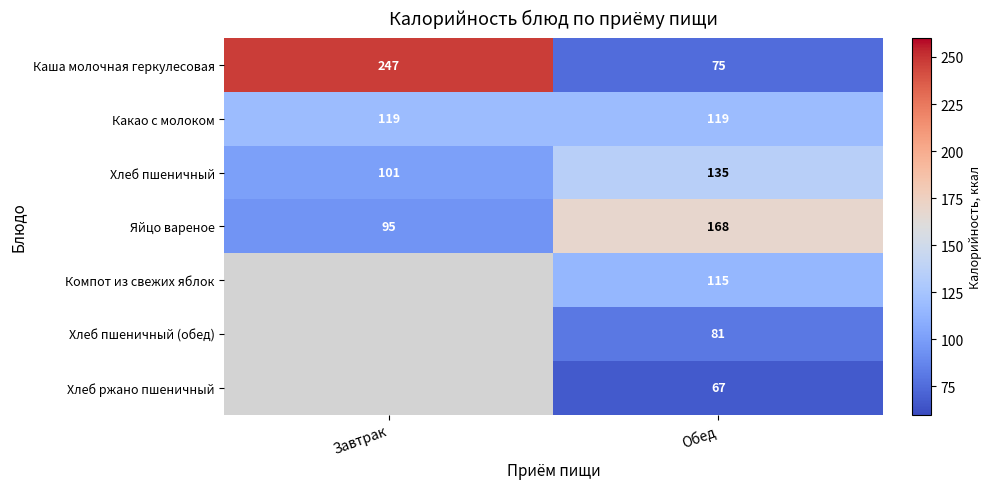

What is the sum of the Каша молочная геркулесовая values at Завтрак and Обед?

322